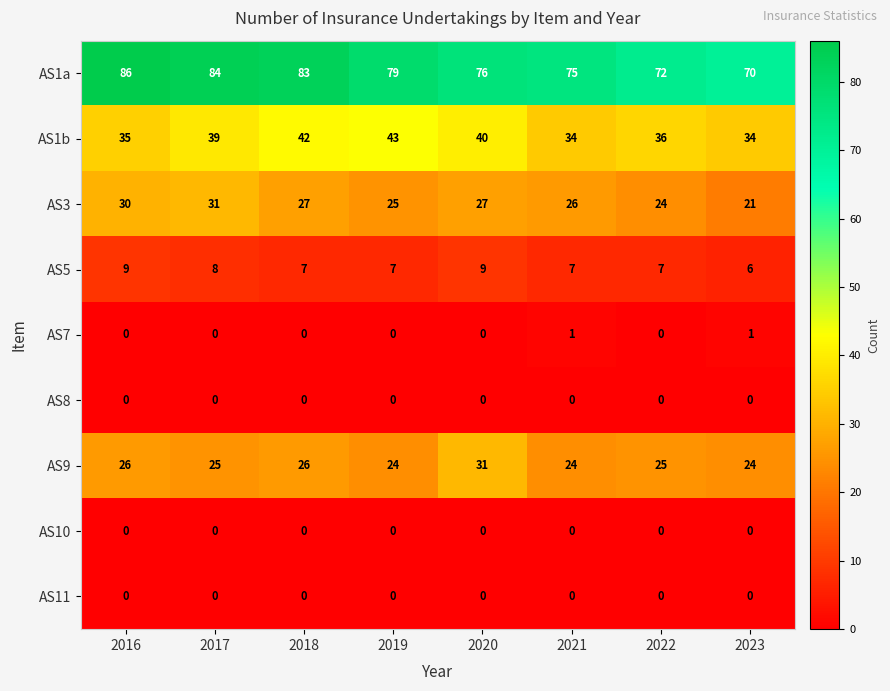

Which series has the largest total across all categories?

AS1a